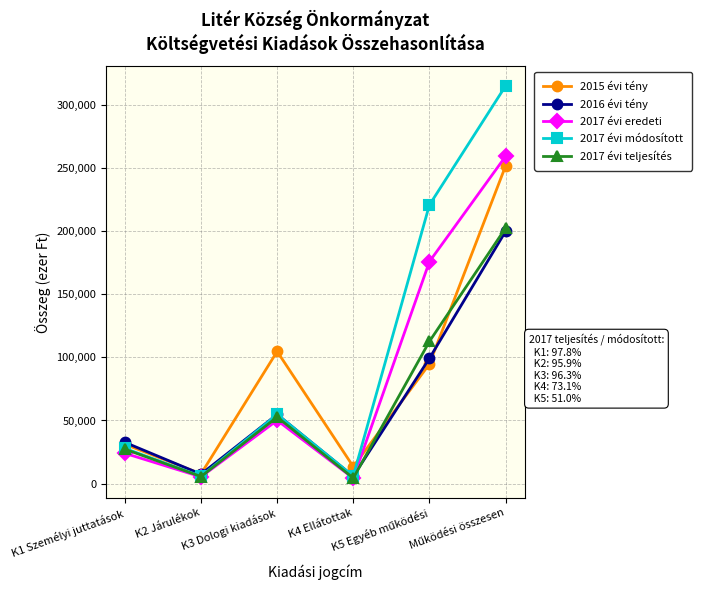

At which category does 2017 évi módosított reach its first local peak?

K3 Dologi kiadások